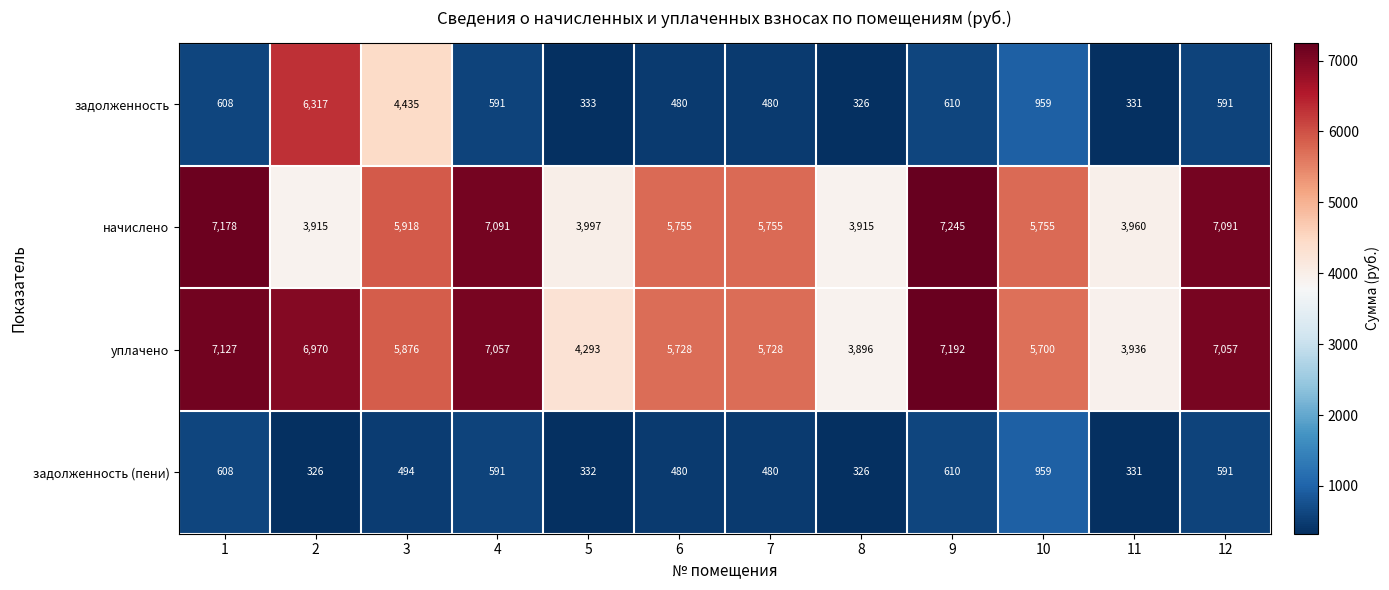

What is the smallest value displayed?

326